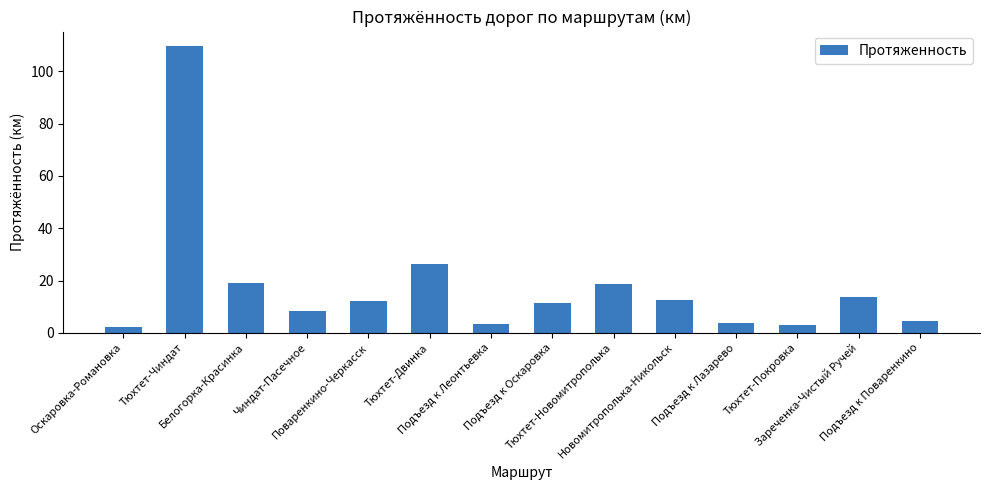

What is the smallest value displayed?

2.4